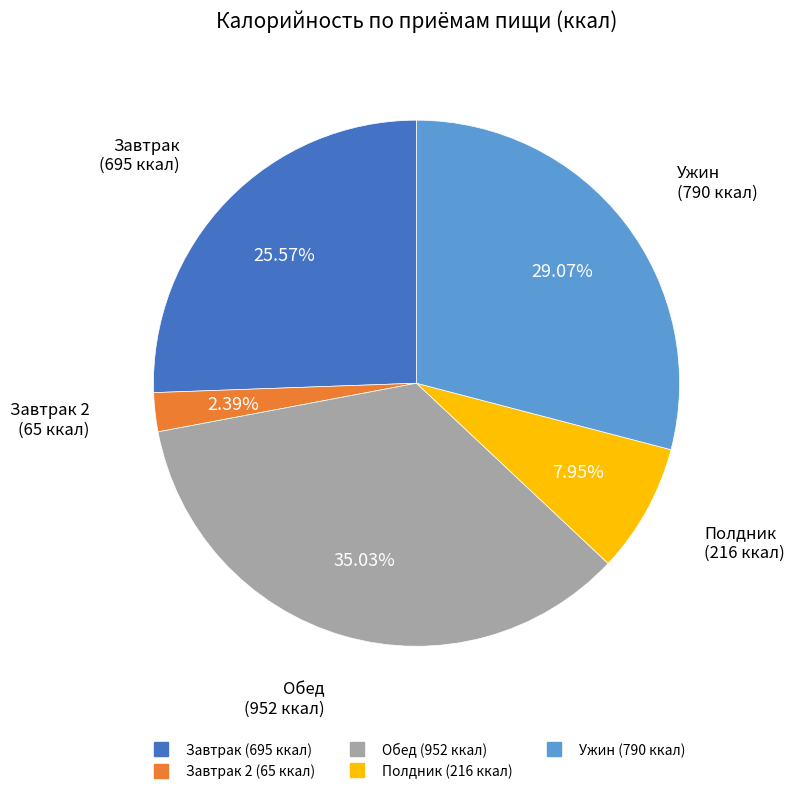

Is there any slice that represents more than half of the pie?

No